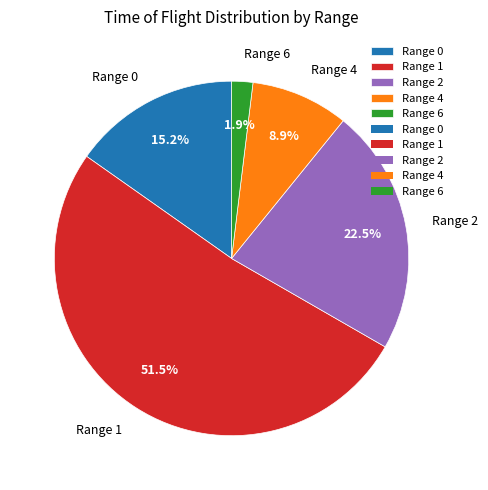

Between Range 2 and Range 1, which is larger?

Range 1